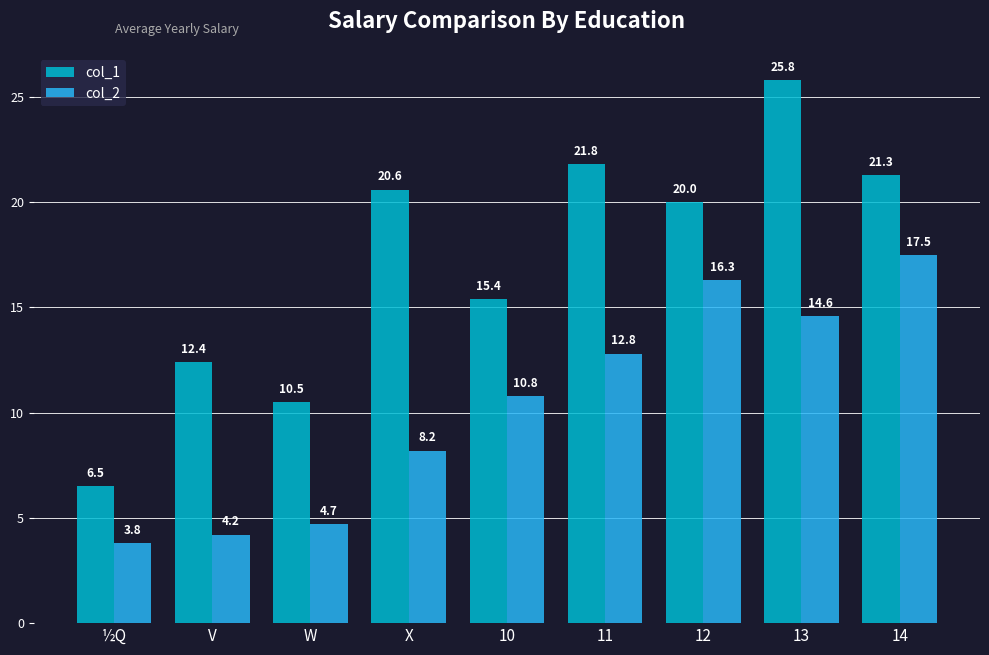

At how many categories does at least one series exceed 24?

1